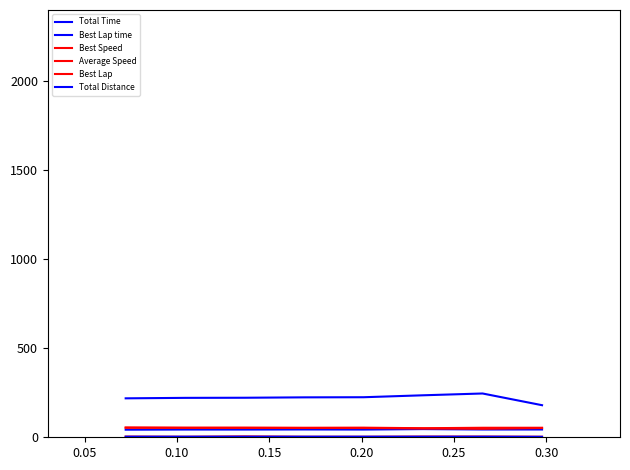

Reading left to right, list all the values displayed in this chart.

Total Time: 218.8	221.4	222.0	224.2	225.0	235.8	246.0	180.2
Best Lap time: 42.6	43.5	43.4	44.0	43.4	46.0	43.8	43.7
Best Speed: 54.9	53.8	53.9	53.2	53.9	50.9	53.4	53.5
Average Speed: 53.5	52.8	52.7	52.2	52.0	49.6	47.6	52.0
Best Lap: 4.0	3.0	5.0	3.0	3.0	4.0	4.0	3.0
Total Distance: 3.2	3.2	3.2	3.2	3.2	3.2	3.2	2.6